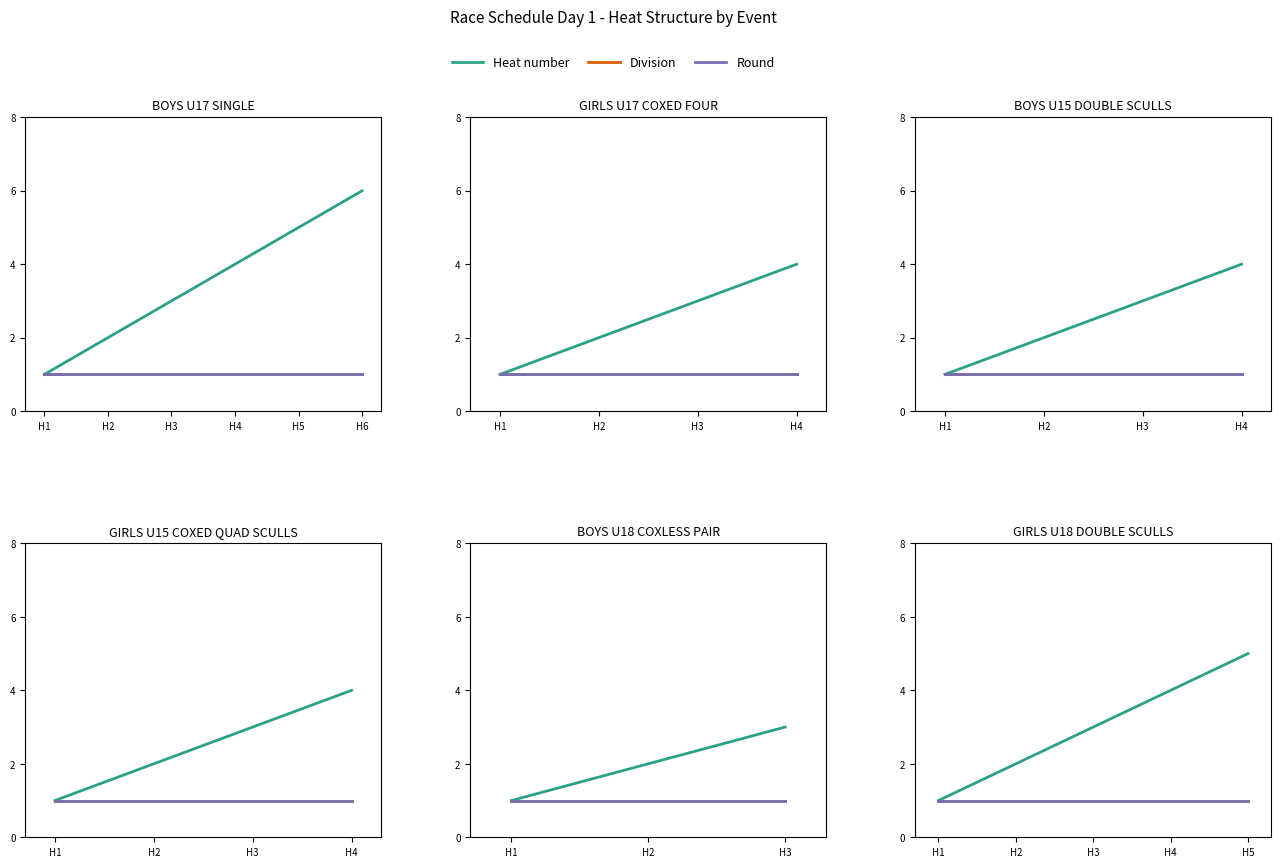

List the labels in order of Heat number value, smallest first.

H1, H2, H3, H4, H5